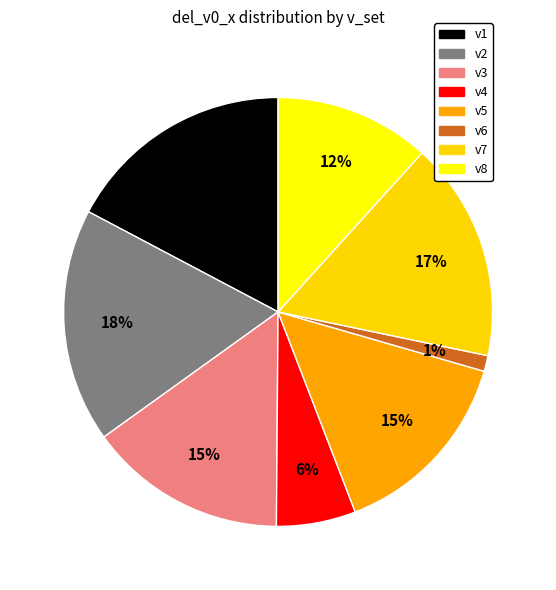

The v2 slice represents 18% of the pie. True or false?

True